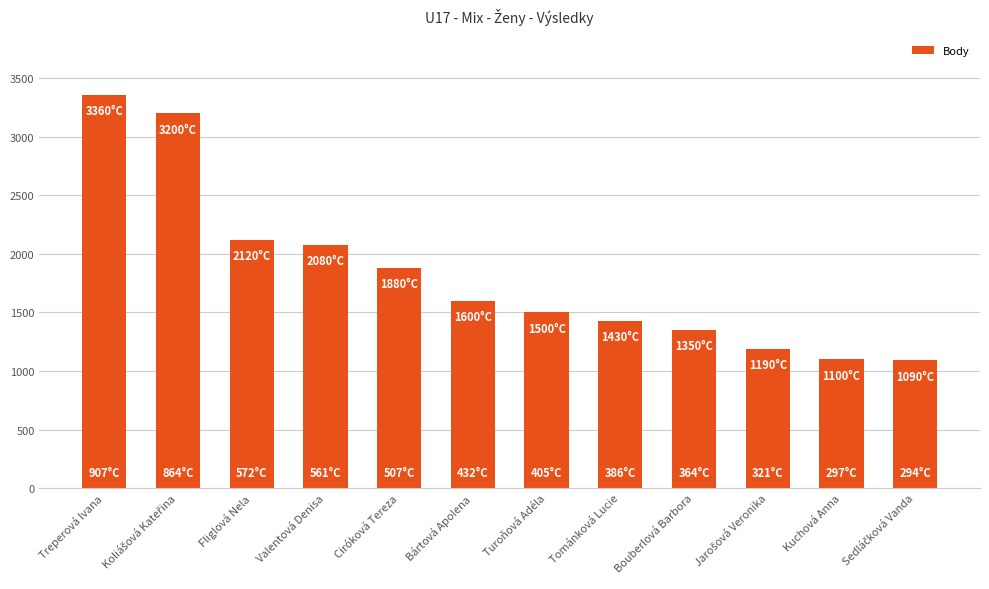

What is the label of the 4th bar from the right?

Bouberlová Barbora